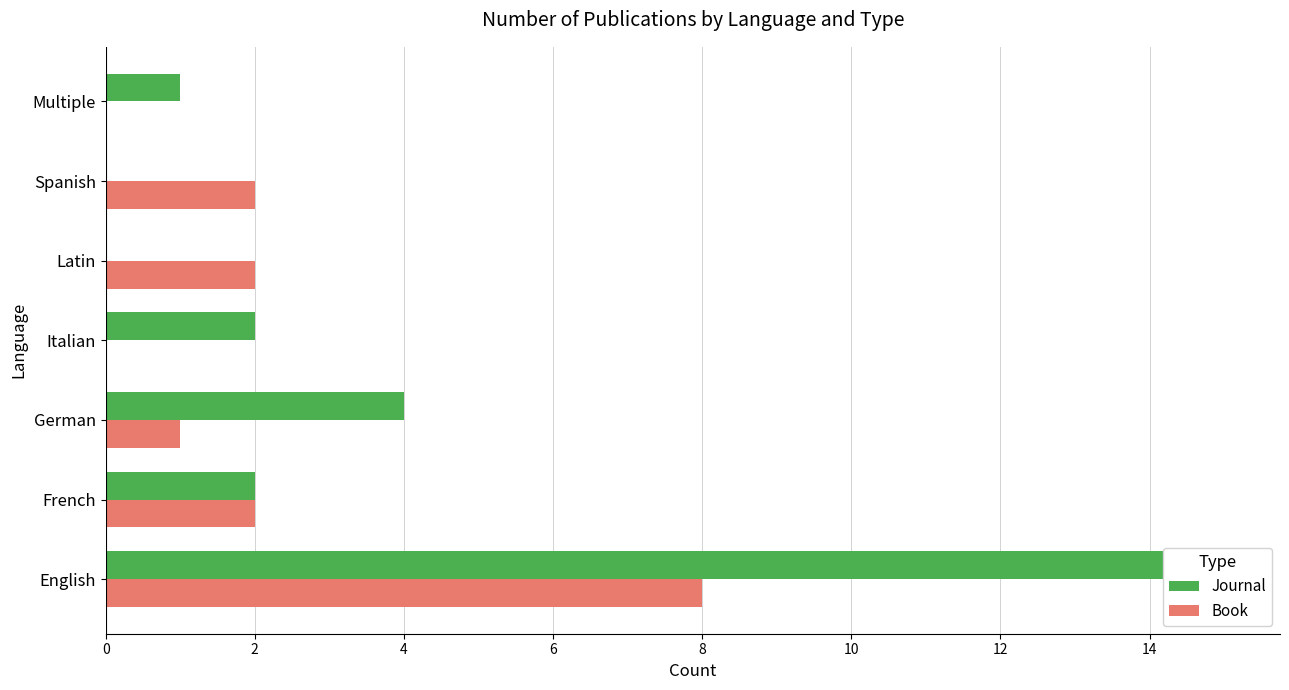

What is the difference between the maximum and minimum values in the Book series?

8